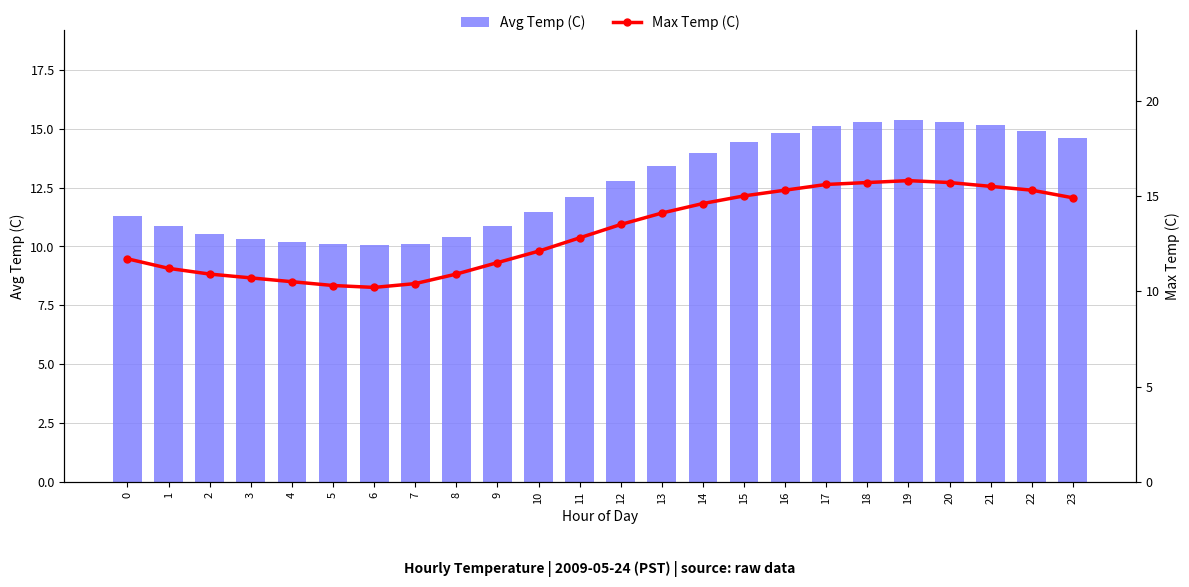

What is the greatest value displayed?

15.8